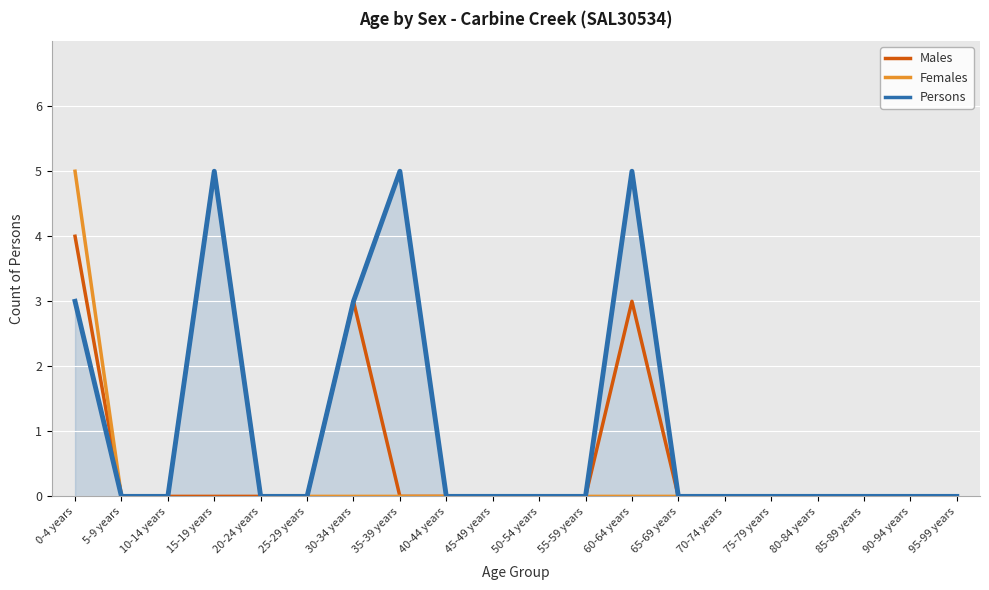

Is it true that Males equals 4 at 0-4 years?

True